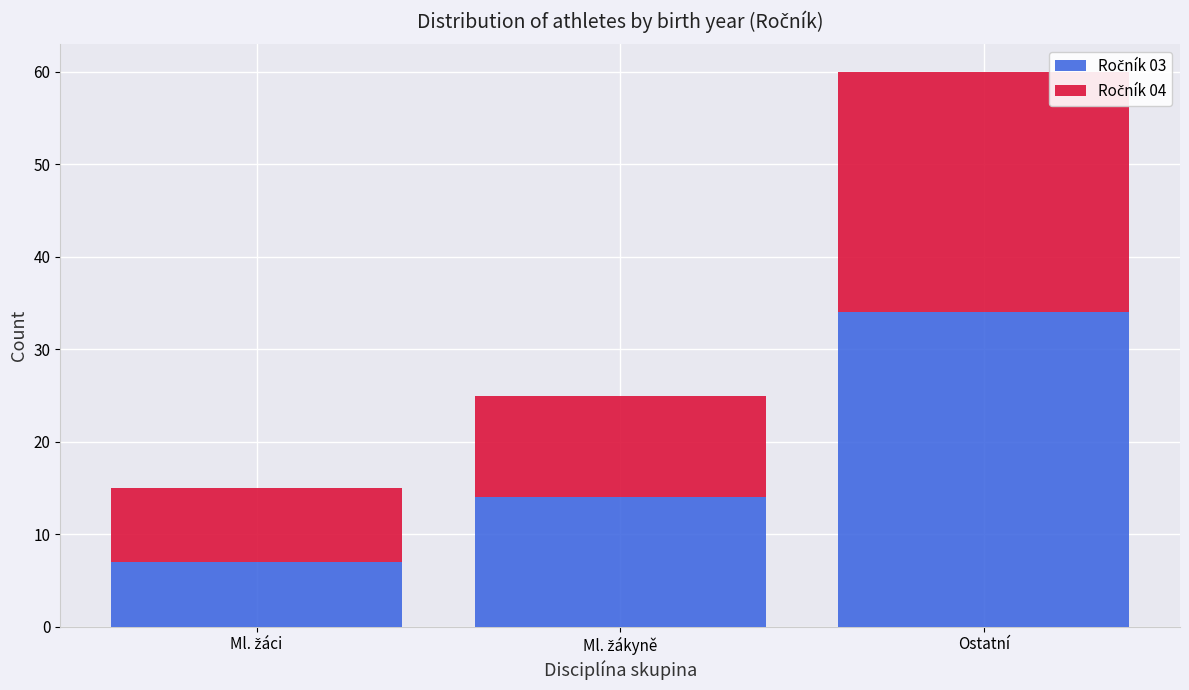

At which category is the sum across all series the highest?

Ostatní